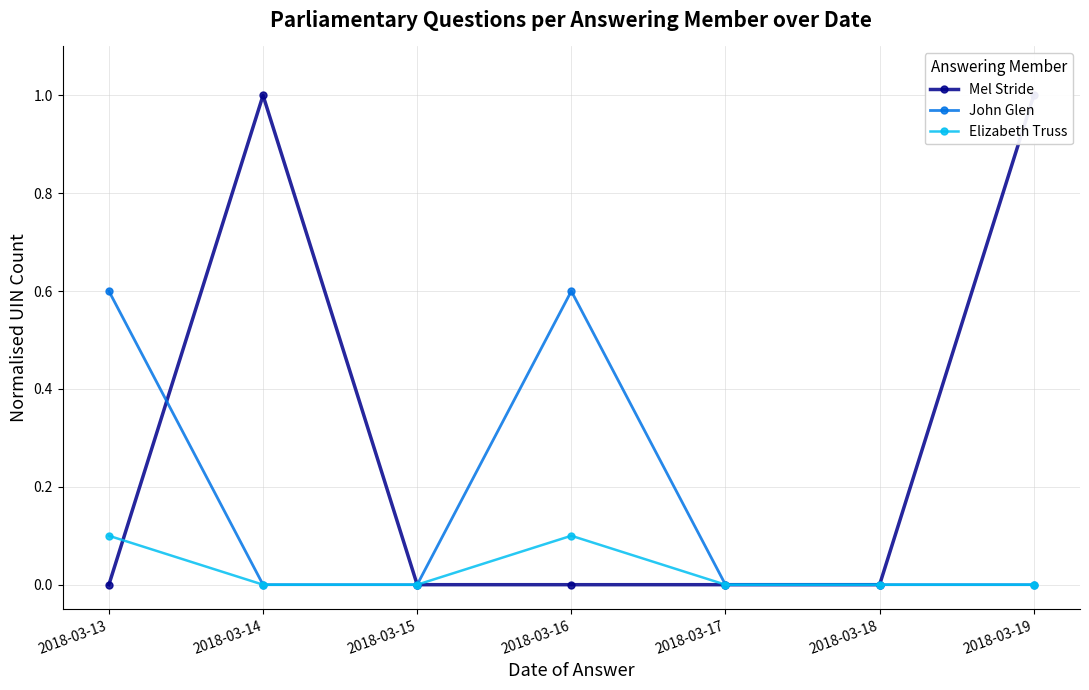

Rank the series by their average value, from highest to lowest.

Mel Stride, John Glen, Elizabeth Truss